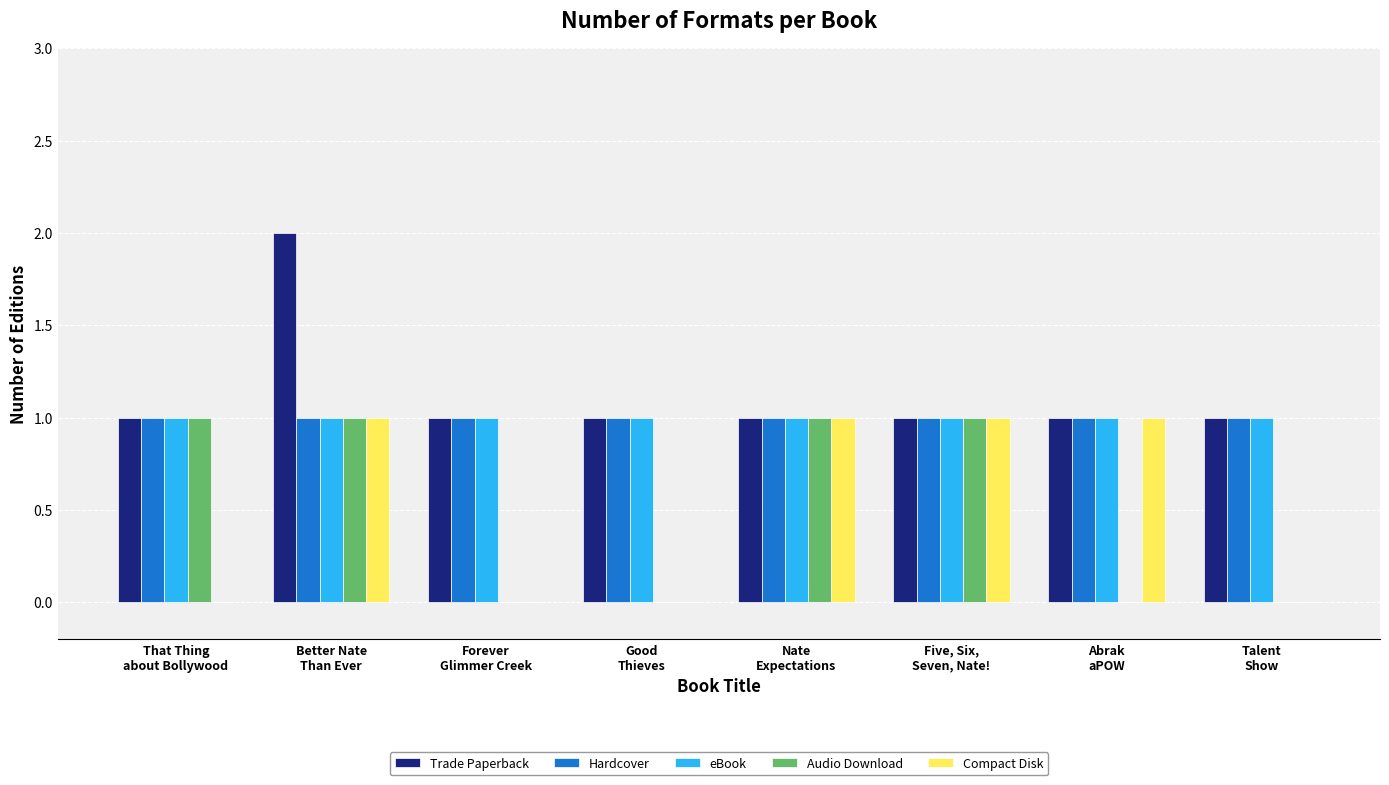

Count the number of data series in this chart.

5